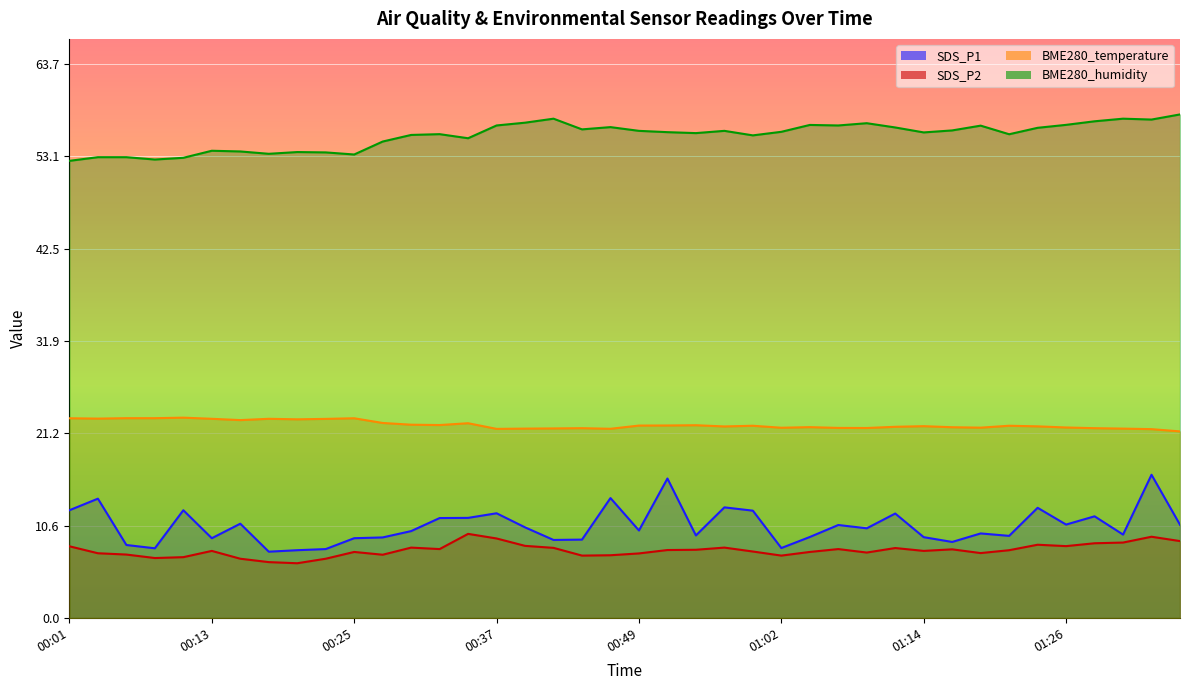

Reading left to right, extract all data points from this chart.

SDS_P1: 00:01=12.4	00:03=13.7	00:06=8.4	00:08=8.0	00:10=12.4	00:13=9.2	00:15=10.8	00:18=7.6	00:20=7.8	00:23=7.9	00:25=9.2	00:27=9.3	00:30=10.0	00:32=11.5	00:35=11.5	00:37=12.1	00:40=10.4	00:42=9.0	00:45=9.0	00:47=13.8	00:49=10.1	00:52=16.1	00:54=9.5	00:57=12.7	00:59=12.3	01:02=8.1	01:04=9.3	01:07=10.7	01:09=10.3	01:11=12.0	01:14=9.3	01:16=8.8	01:19=9.7	01:21=9.4	01:24=12.7	01:26=10.8	01:28=11.7	01:31=9.6	01:33=16.5	01:36=10.7
SDS_P2: 00:01=8.2	00:03=7.5	00:06=7.3	00:08=6.9	00:10=7.0	00:13=7.7	00:15=6.8	00:18=6.4	00:20=6.3	00:23=6.8	00:25=7.6	00:27=7.3	00:30=8.1	00:32=7.9	00:35=9.7	00:37=9.2	00:40=8.3	00:42=8.1	00:45=7.2	00:47=7.2	00:49=7.4	00:52=7.8	00:54=7.8	00:57=8.1	00:59=7.7	01:02=7.2	01:04=7.6	01:07=7.9	01:09=7.5	01:11=8.1	01:14=7.7	01:16=7.9	01:19=7.5	01:21=7.8	01:24=8.4	01:26=8.3	01:28=8.6	01:31=8.7	01:33=9.3	01:36=8.8
BME280_temperature: 00:01=23.0	00:03=22.9	00:06=23.0	00:08=23.0	00:10=23.1	00:13=22.9	00:15=22.8	00:18=22.9	00:20=22.9	00:23=22.9	00:25=23.0	00:27=22.4	00:30=22.2	00:32=22.2	00:35=22.4	00:37=21.8	00:40=21.8	00:42=21.8	00:45=21.8	00:47=21.8	00:49=22.1	00:52=22.1	00:54=22.2	00:57=22.0	00:59=22.1	01:02=21.9	01:04=22.0	01:07=21.9	01:09=21.9	01:11=22.0	01:14=22.1	01:16=21.9	01:19=21.9	01:21=22.1	01:24=22.1	01:26=21.9	01:28=21.8	01:31=21.8	01:33=21.7	01:36=21.5
BME280_humidity: 00:01=52.6	00:03=53.0	00:06=53.0	00:08=52.8	00:10=53.0	00:13=53.8	00:15=53.7	00:18=53.4	00:20=53.6	00:23=53.6	00:25=53.3	00:27=54.8	00:30=55.6	00:32=55.7	00:35=55.2	00:37=56.7	00:40=57.0	00:42=57.5	00:45=56.2	00:47=56.5	00:49=56.0	00:52=55.9	00:54=55.8	00:57=56.0	00:59=55.5	01:02=55.9	01:04=56.7	01:07=56.7	01:09=56.9	01:11=56.4	01:14=55.9	01:16=56.1	01:19=56.6	01:21=55.7	01:24=56.4	01:26=56.7	01:28=57.1	01:31=57.5	01:33=57.4	01:36=57.9